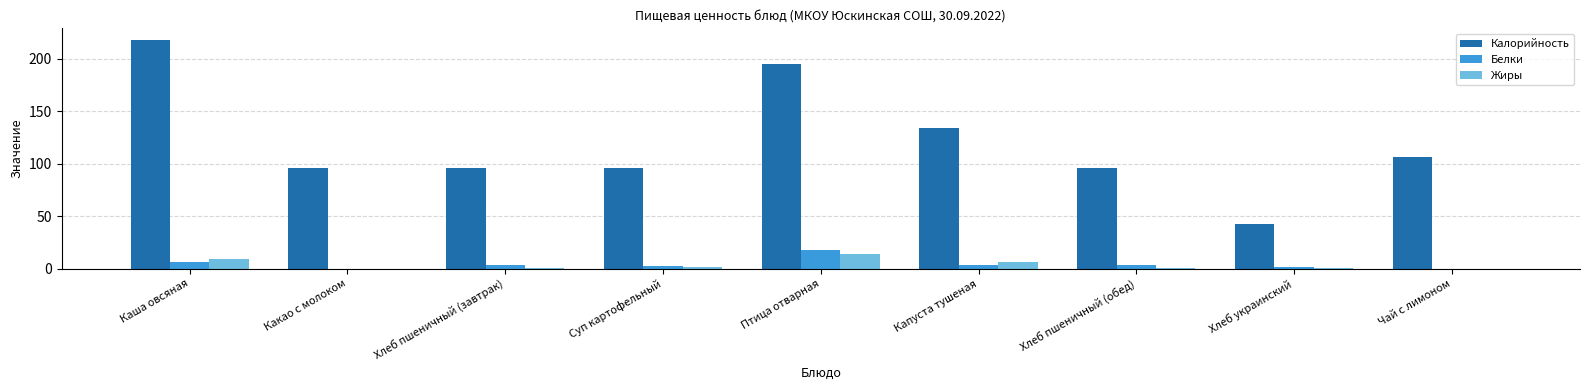

Is the value of Калорийность at Птица отварная greater than the value of Белки at Птица отварная?

Yes